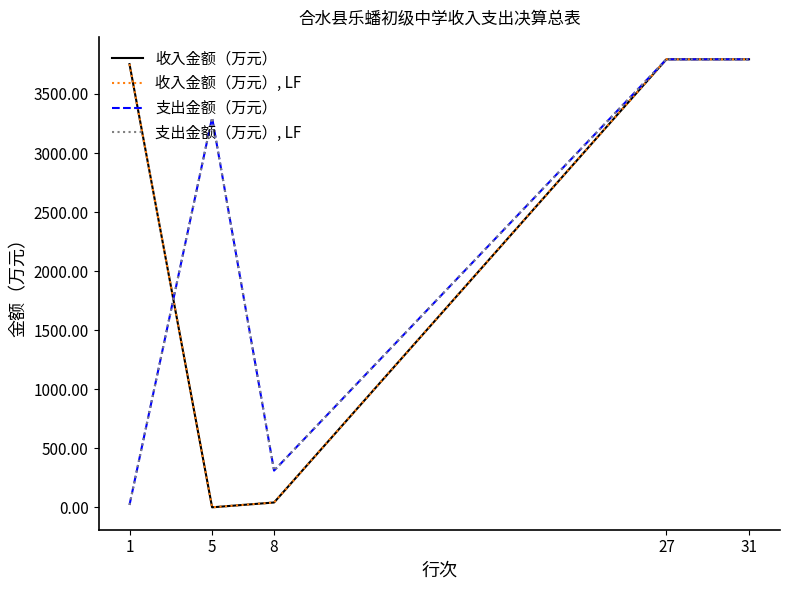

Is this an area chart (filled region under the line)?

No